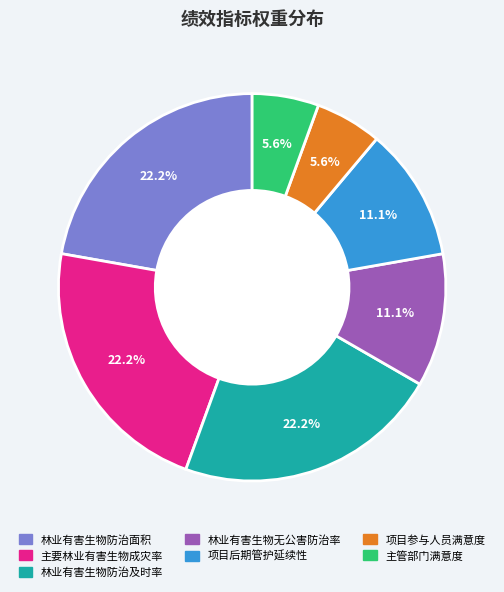

Is there any slice that represents more than half of the pie?

No